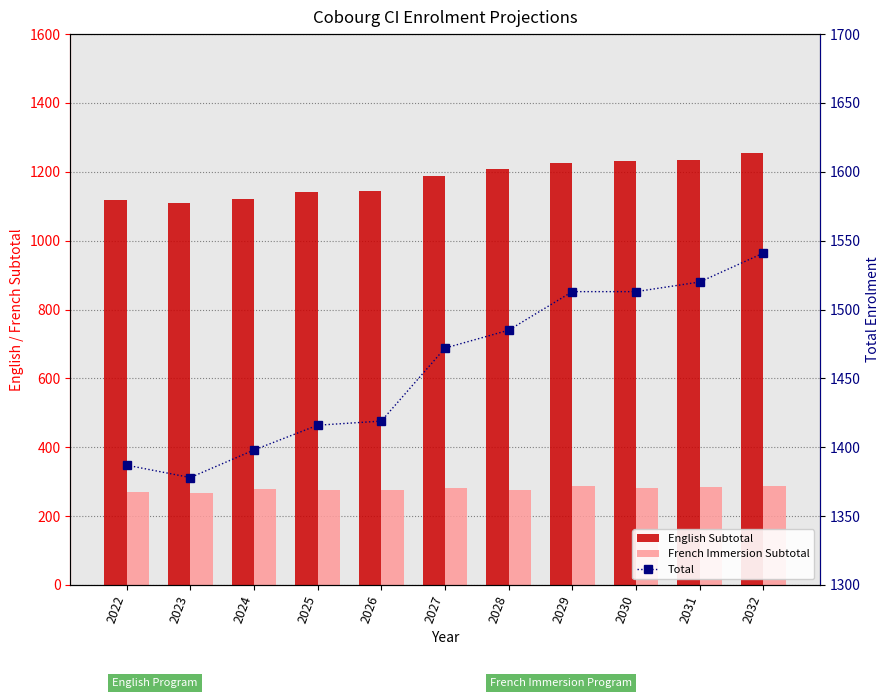

The value of Total at 2030 is 2105. True or false?

False